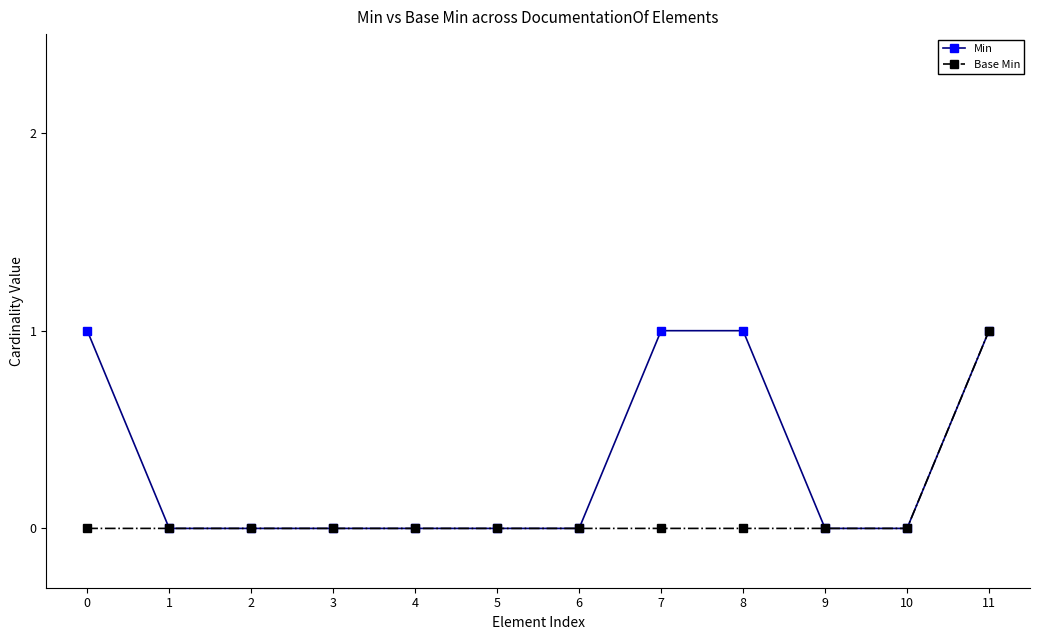

What is the sum of the Min values at 10 and 8?

1